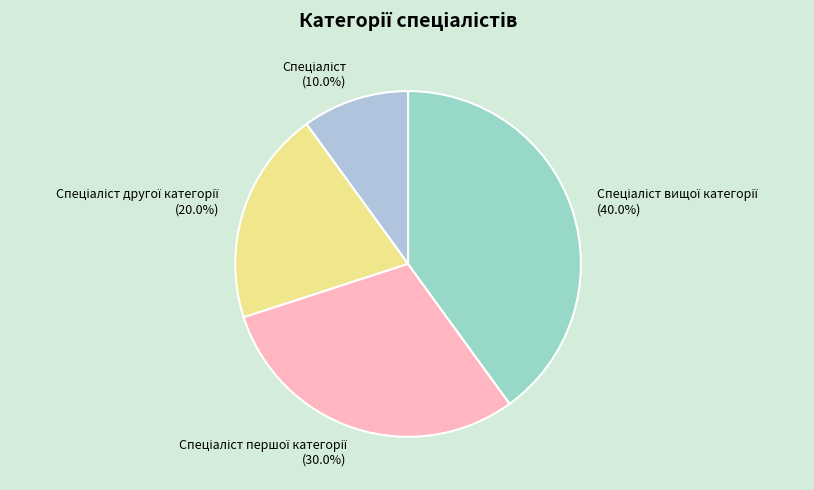

Is there a majority slice in this chart?

No